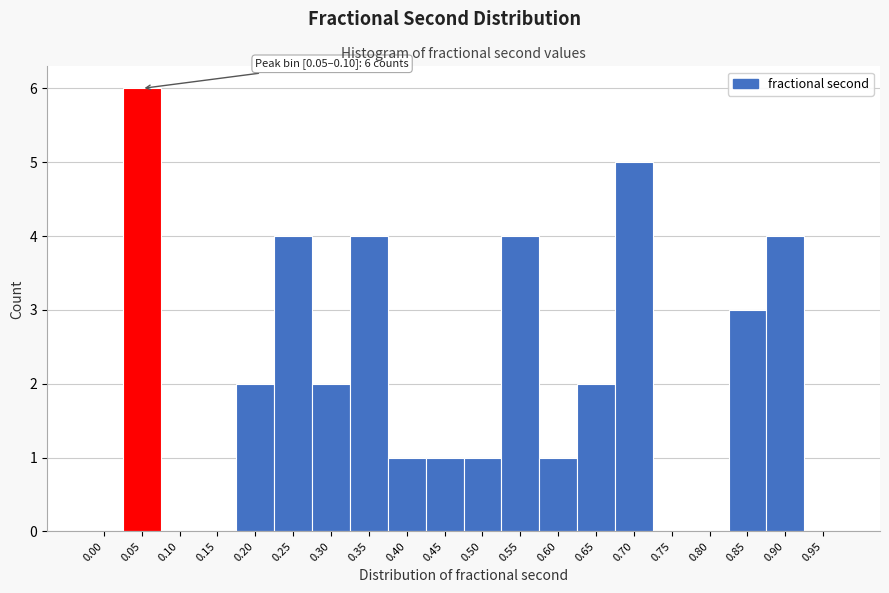

Reading left to right, transcribe all the data shown in this chart.

0.00=0	0.05=6	0.10=0	0.15=0	0.20=2	0.25=4	0.30=2	0.35=4	0.40=1	0.45=1	0.50=1	0.55=4	0.60=1	0.65=2	0.70=5	0.75=0	0.80=0	0.85=3	0.90=4	0.95=0